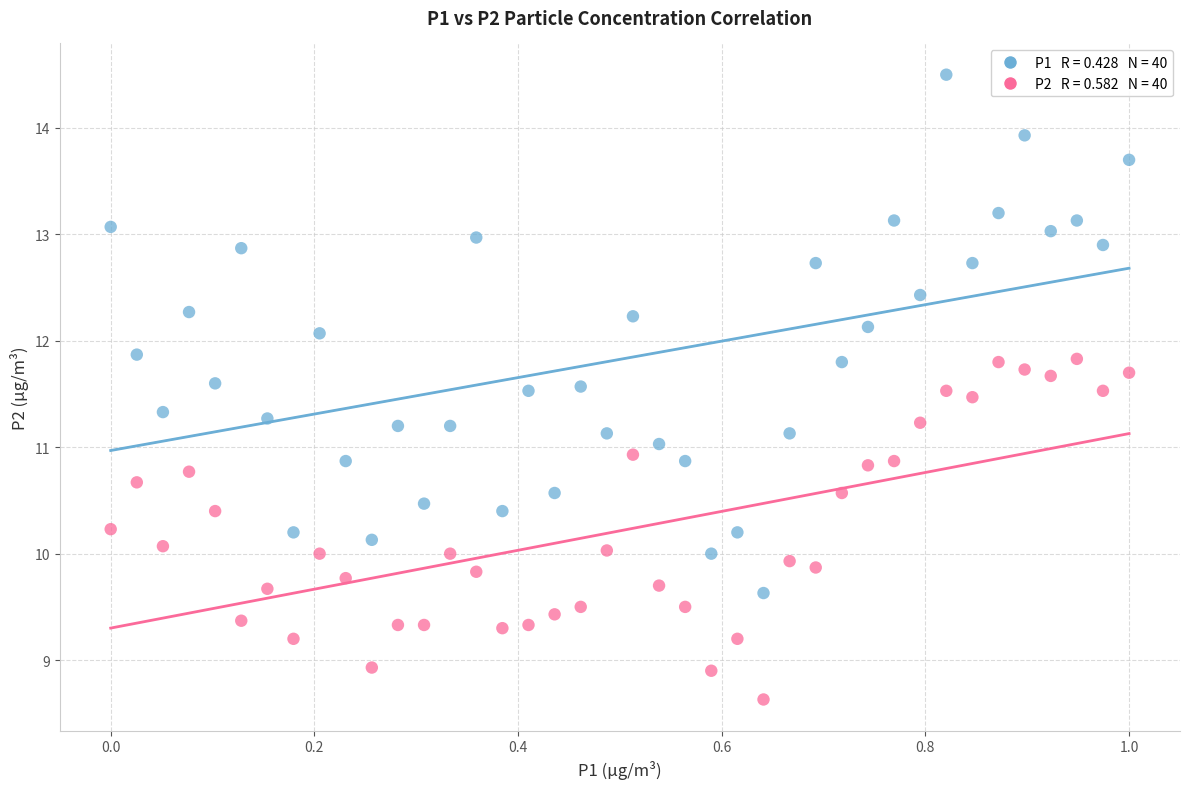

Across all data points, what is the range of X values (max minus min)?

1.0